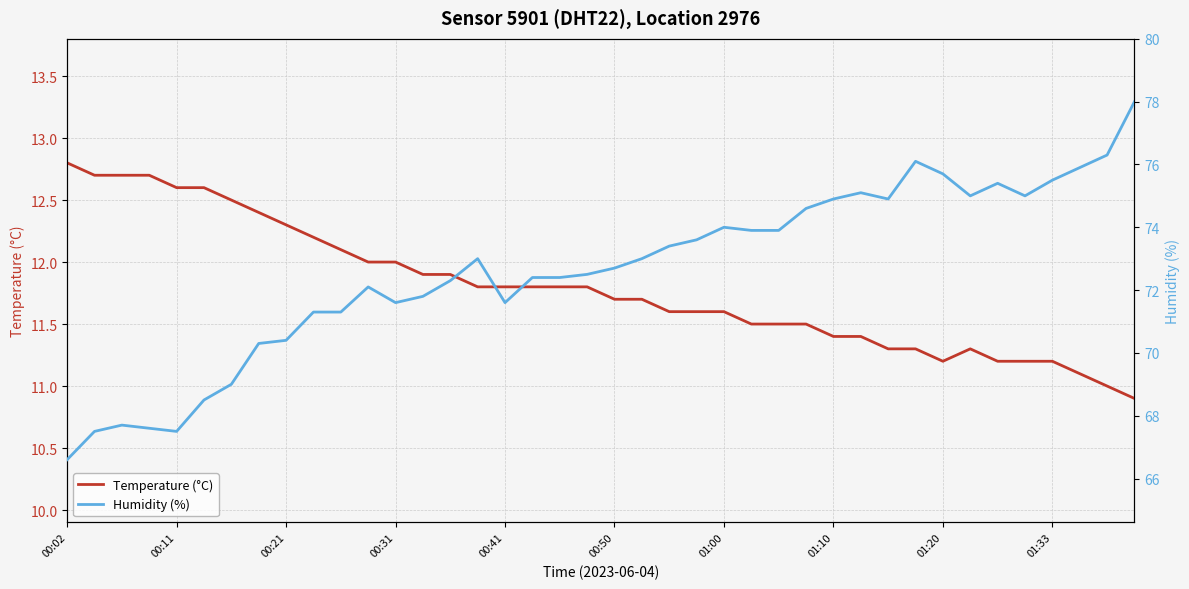

At which label does Temperature (°C) reach its peak?

00:02